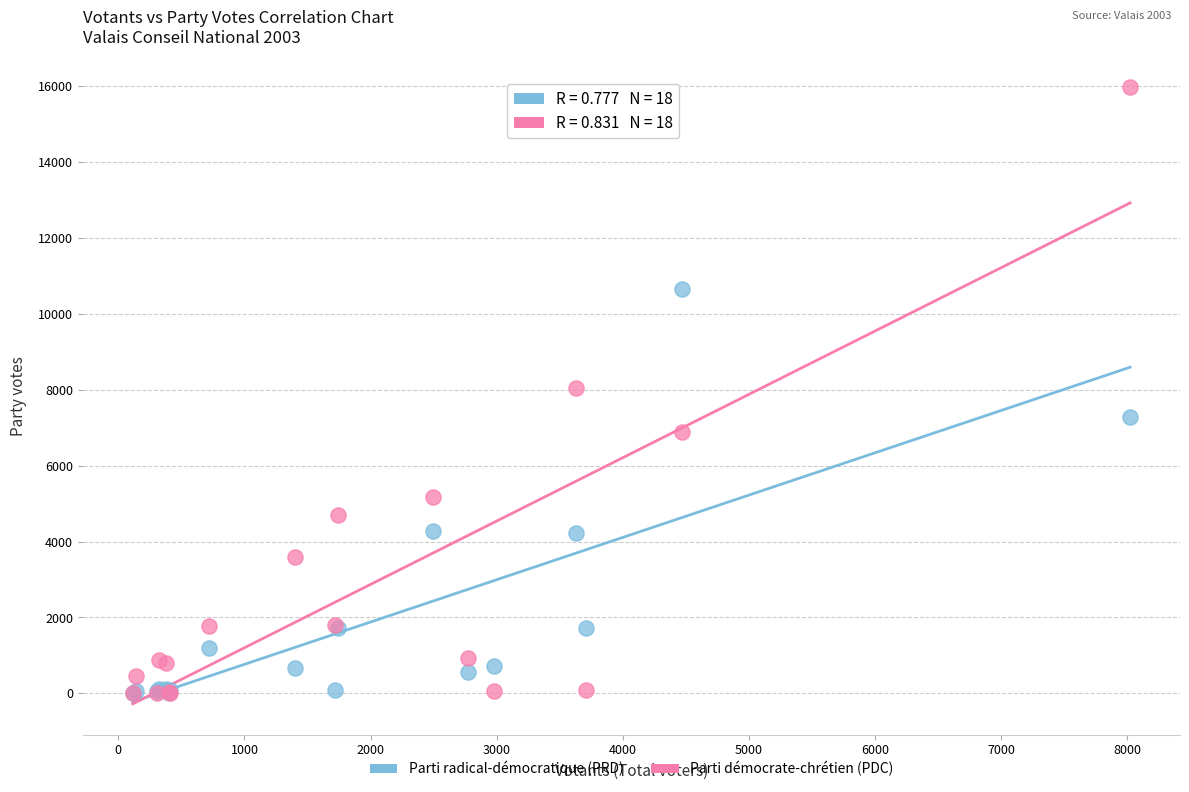

Which series has the widest spread of Y values?

Parti démocrate-chrétien (PDC)